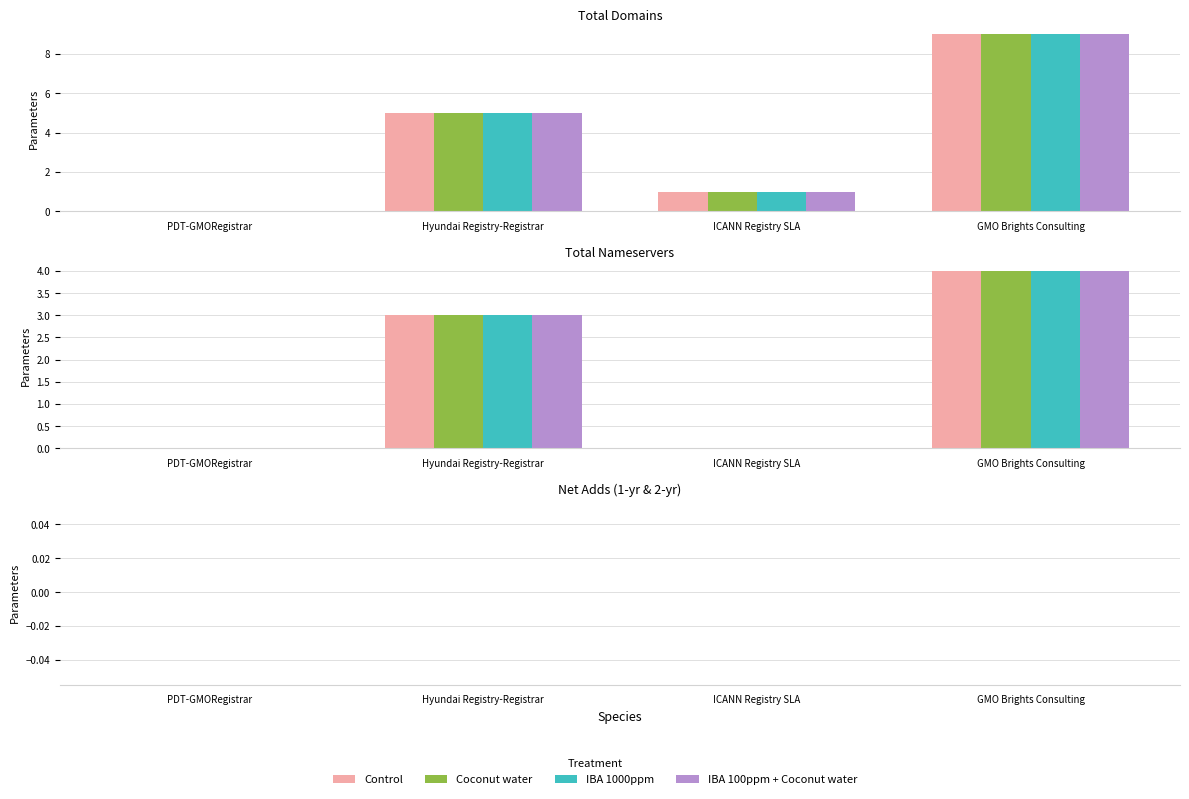

How many data points does each series have?

4